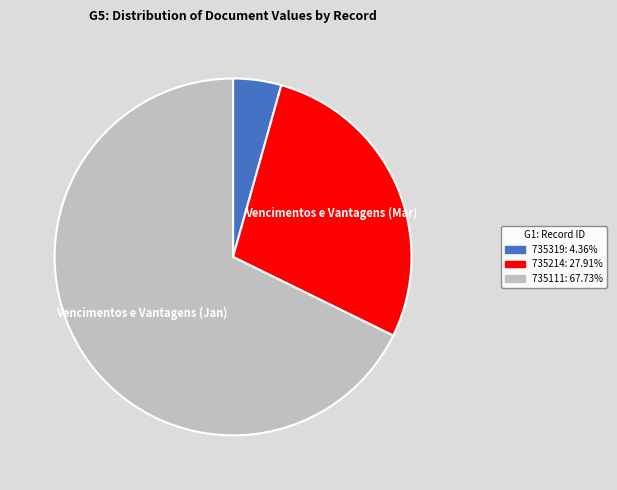

Combined, do 735111 and 735214 account for over 50%?

Yes